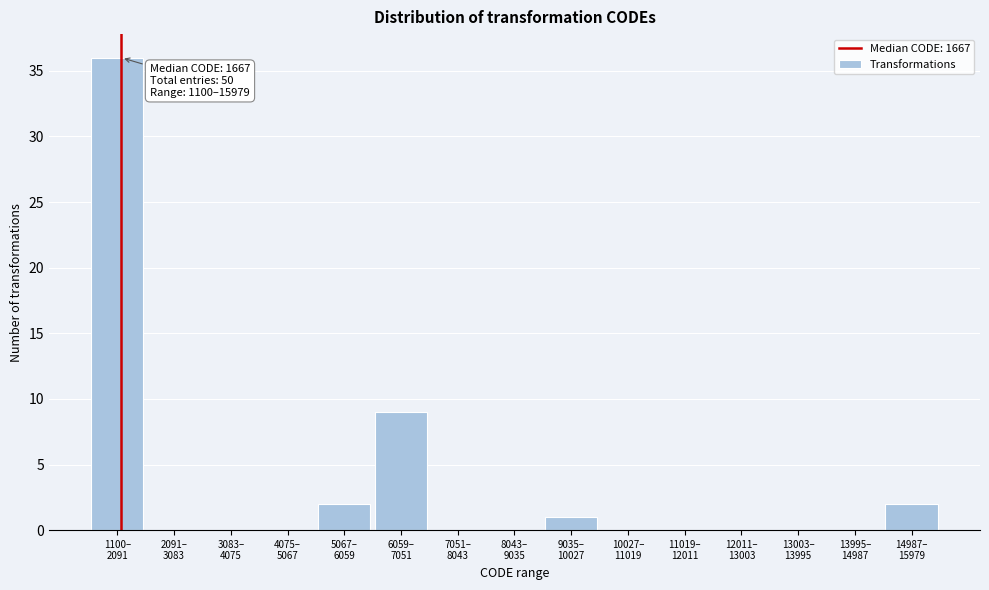

What is the greatest value displayed?

36